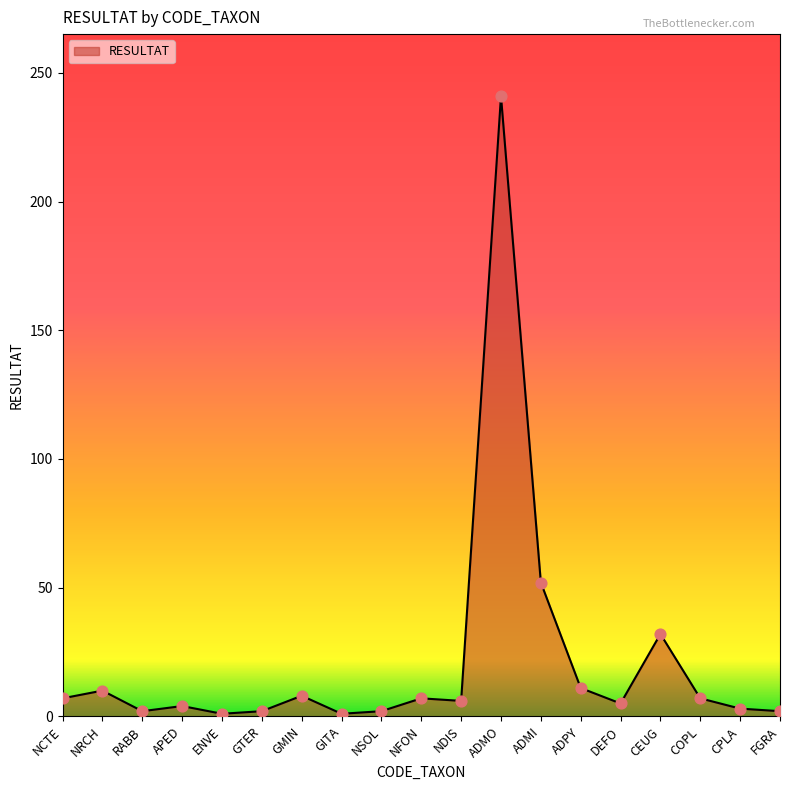

Approximately how many times larger is the value at NSOL compared to RABB?

1.0